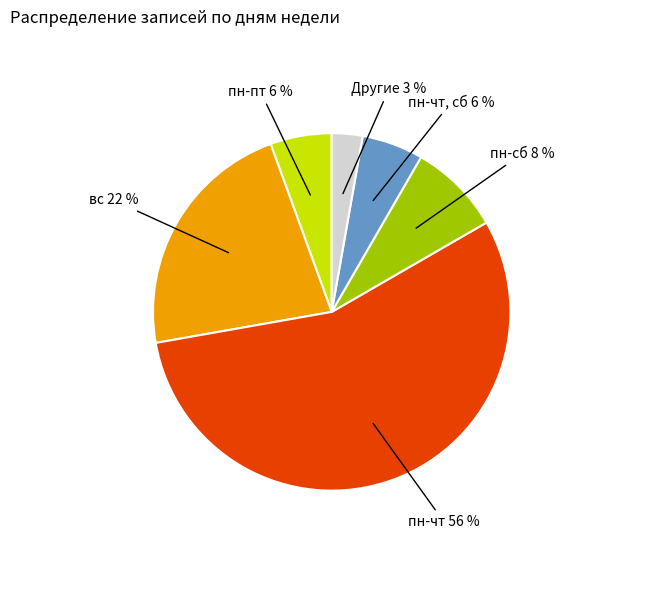

Is there any slice that represents more than half of the pie?

Yes